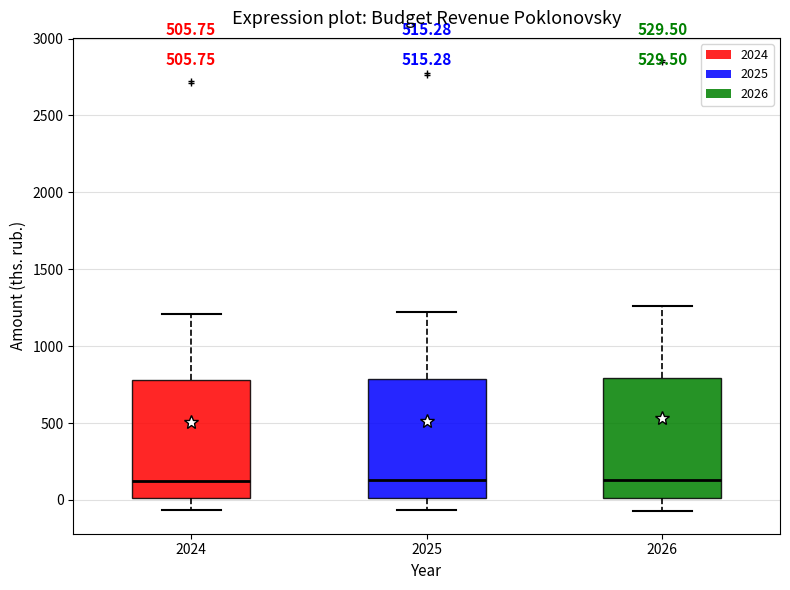

Reading left to right, transcribe this box plot: for each box, give where its median line is, the range the box spans, and where its two whiskers end, as read against the y-axis. The values are not printed on the chart, so give them approximately, as read against the axis.

2024: median 150, box 0 to 800, whiskers -50 to 1200
2025: median 150, box 0 to 800, whiskers -50 to 1200
2026: median 150, box 0 to 800, whiskers -50 to 1250